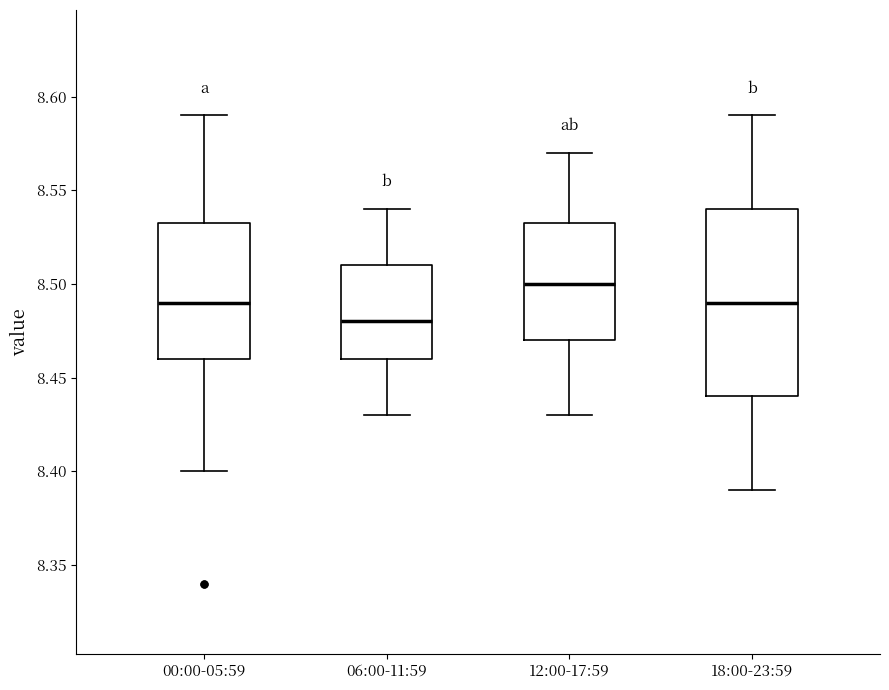

Which box has the highest median line?

12:00-17:59